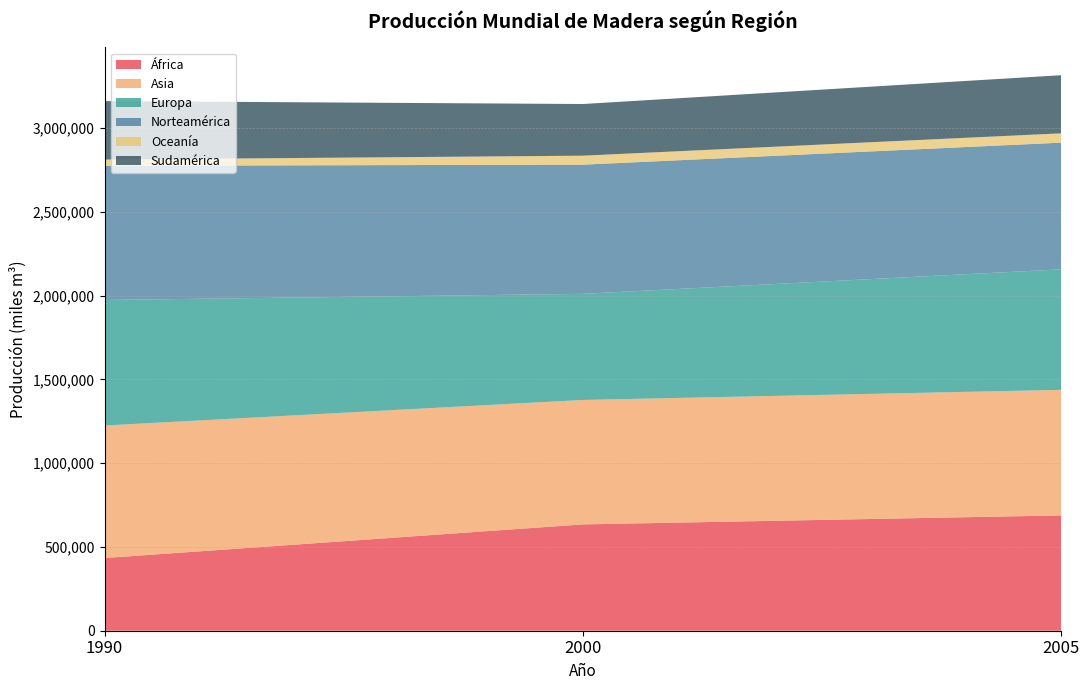

Reading left to right, extract all data points from this chart.

África: 1990=433920	2000=634599	2005=688209
Asia: 1990=790804	2000=742716	2005=749492
Europa: 1990=749512	2000=633541	2005=719391
Norteamérica: 1990=800887	2000=771032	2005=756159
Oceanía: 1990=37105	2000=53574	2005=55598
Sudamérica: 1990=349109	2000=308388	2005=347040